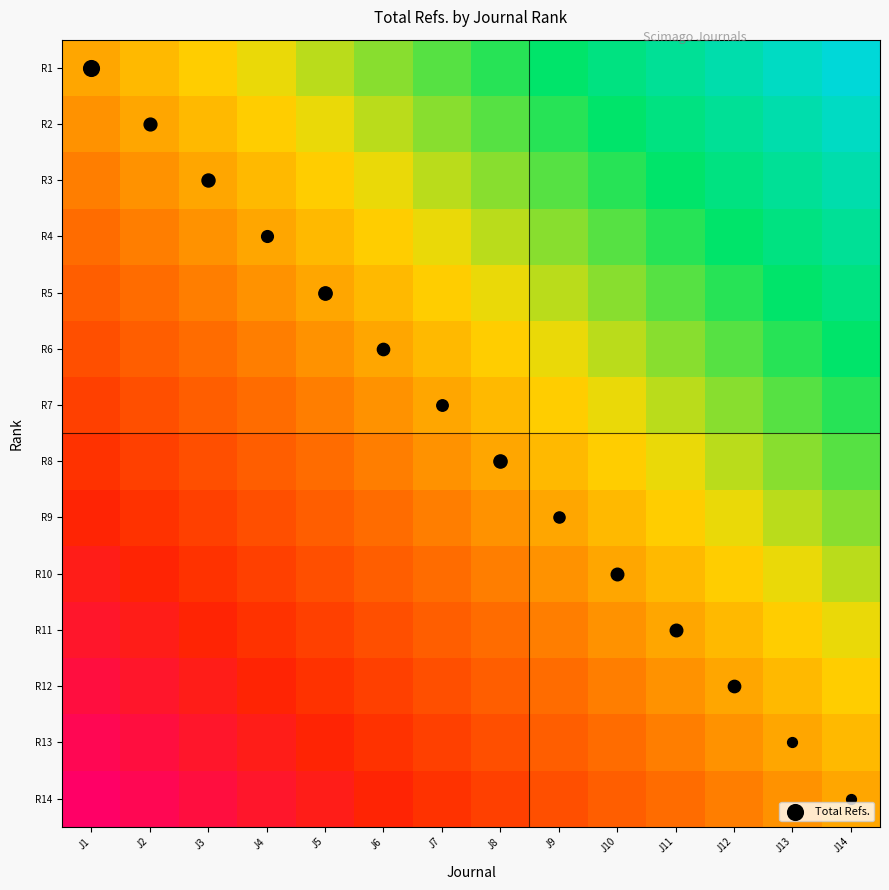

How many categories are shown in the chart?

14